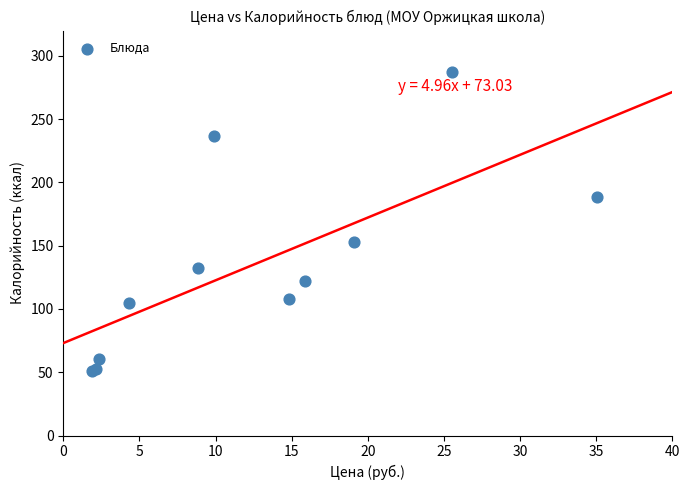

What Y value in the scatter plot is closest to 169?

153.3